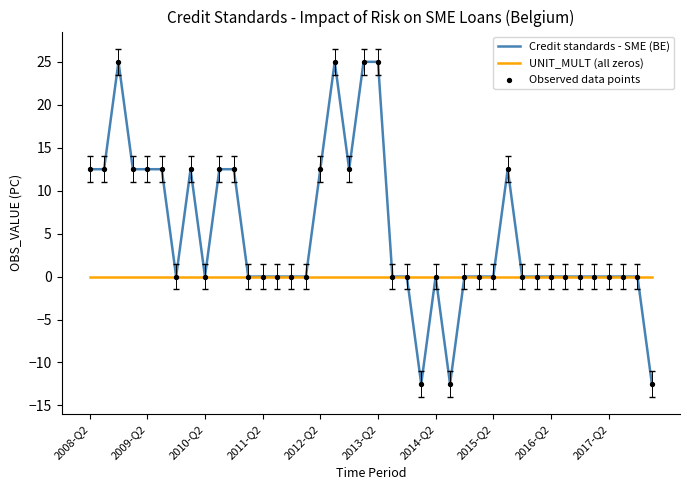

Which series has the largest total across all categories?

Credit standards - SME (BE)